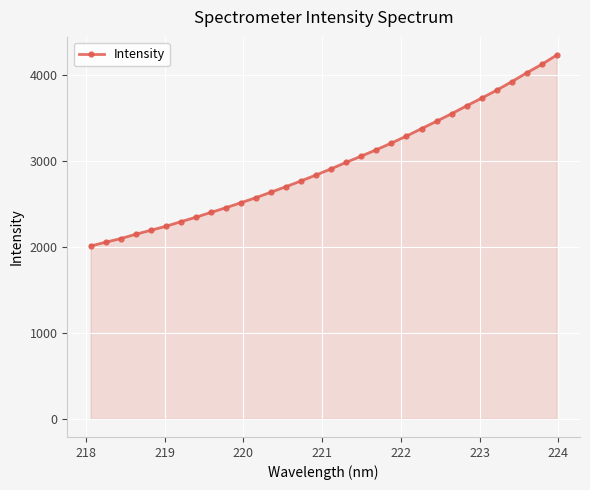

What is the average value?

2960.7